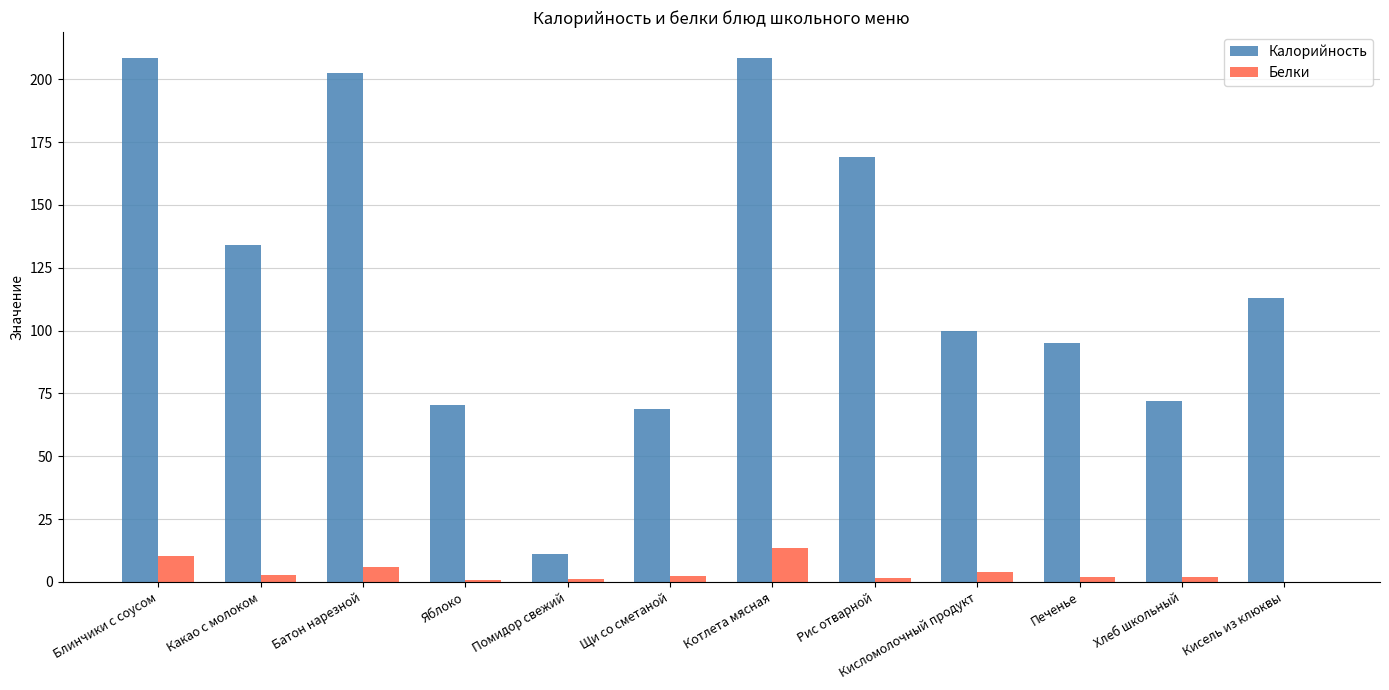

Which series has the largest total across all categories?

Калорийность